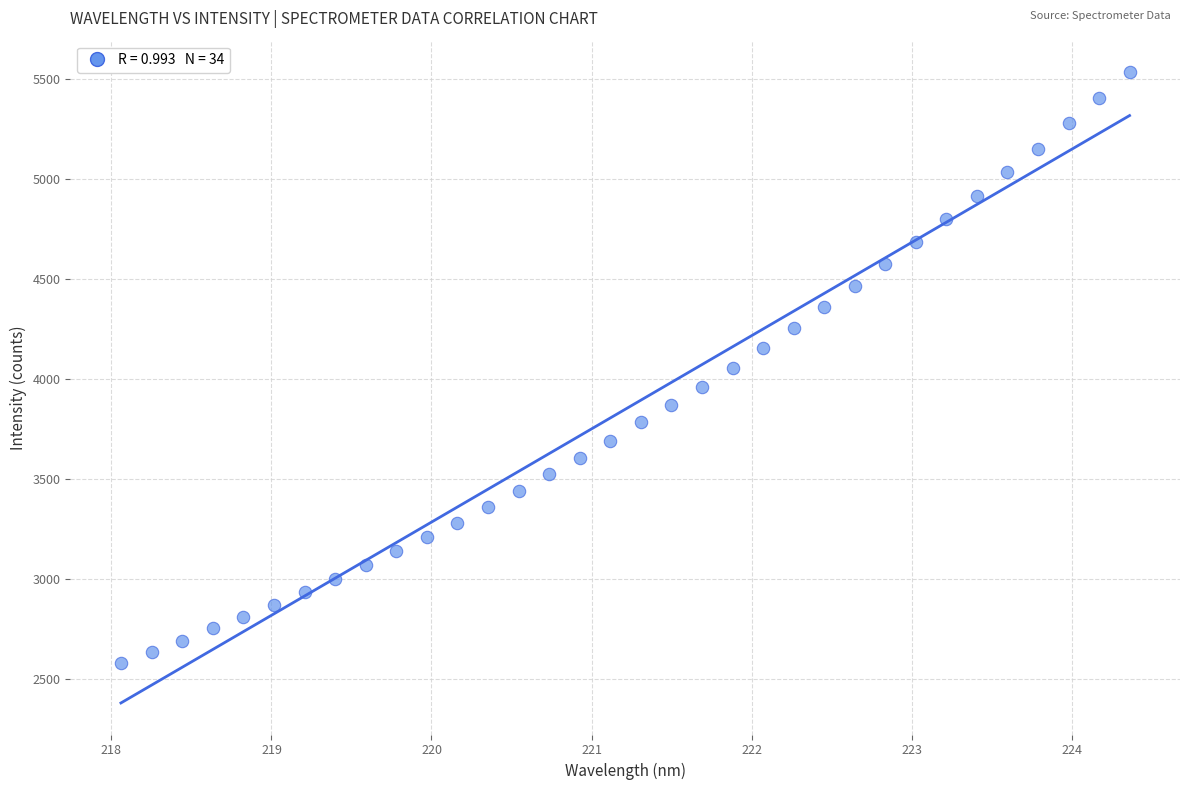

What is the range of X values (max minus min)?

6.3